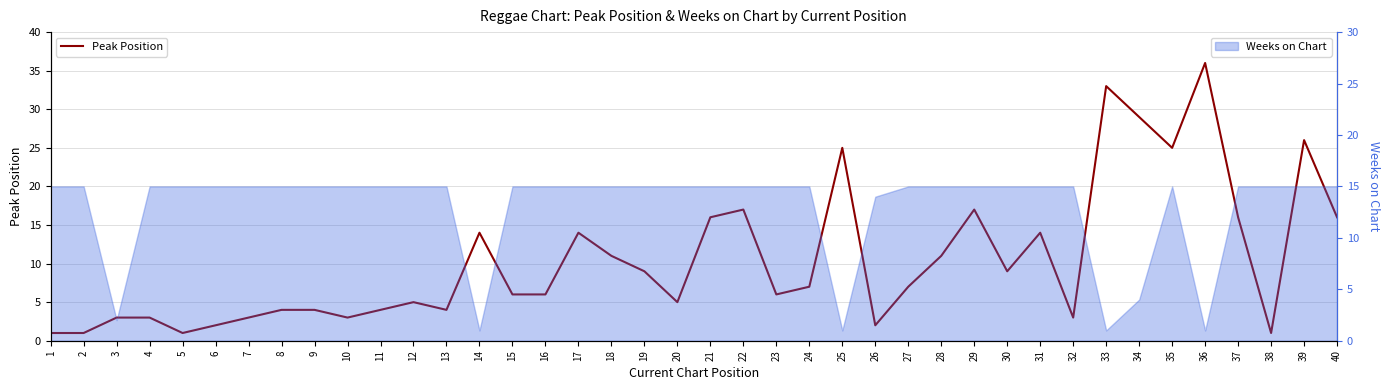

At which label is the value closest to 18?

22